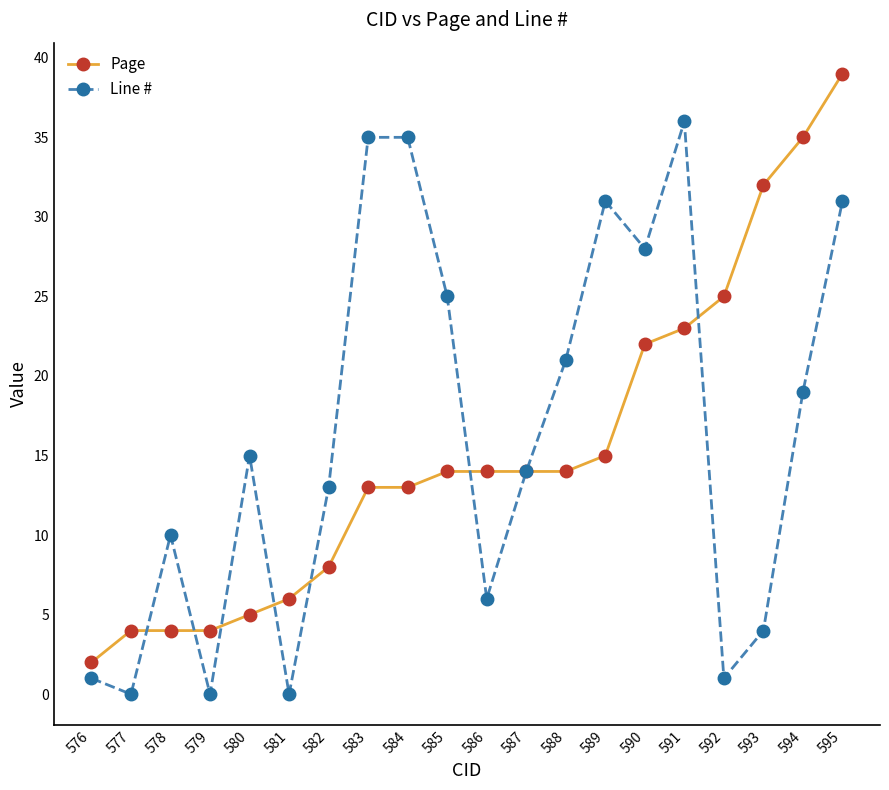

How many data points in Line # are less than 15?

10